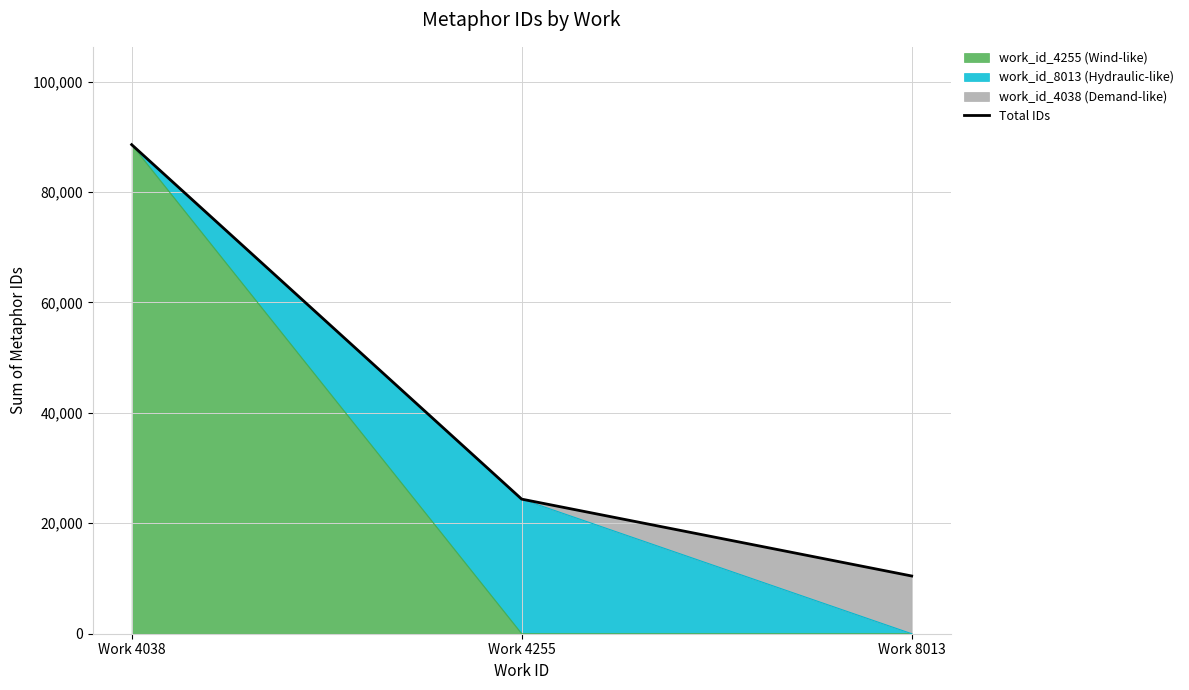

Is it true that the value at Work 8013 is 5530?

False